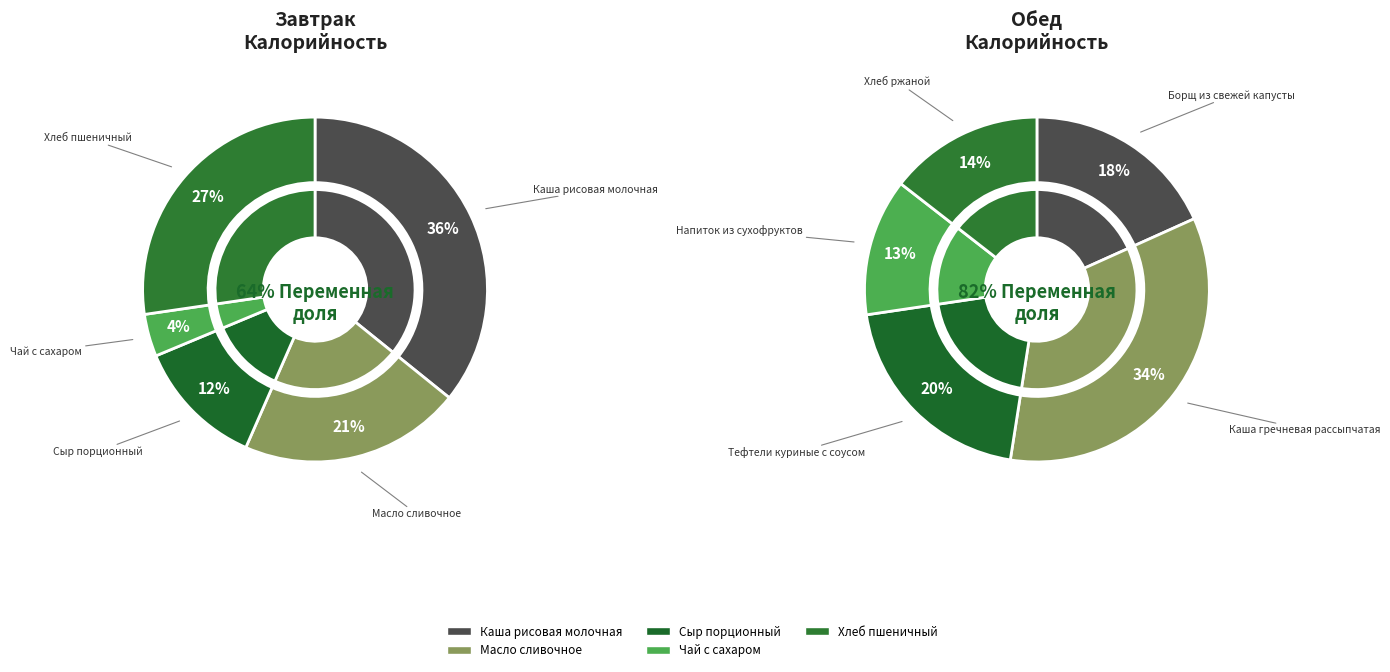

What portion of the pie excludes 3?

96.0%